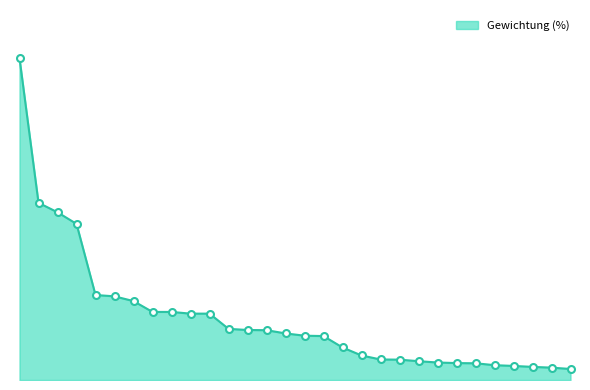

What is the sum of all values?

97.7